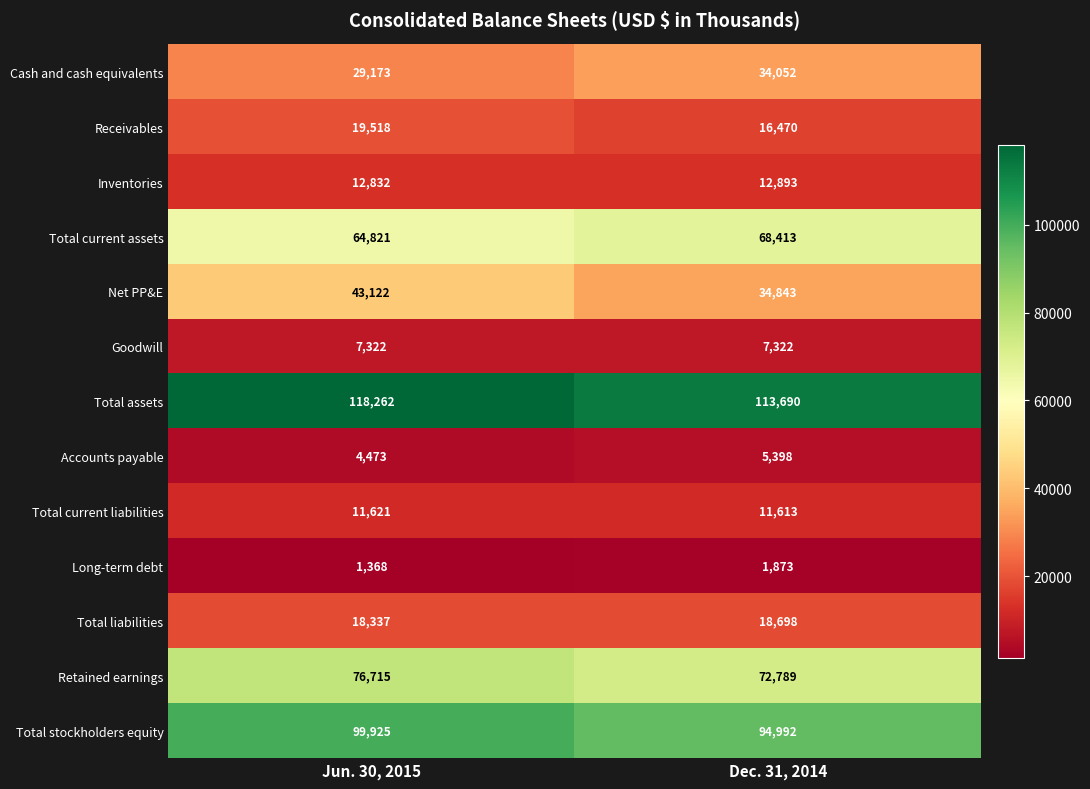

Rank the series by their maximum value, from lowest to highest.

Long-term debt, Accounts payable, Goodwill, Total current liabilities, Inventories, Total liabilities, Receivables, Cash and cash equivalents, Net PP&E, Total current assets, Retained earnings, Total stockholders equity, Total assets